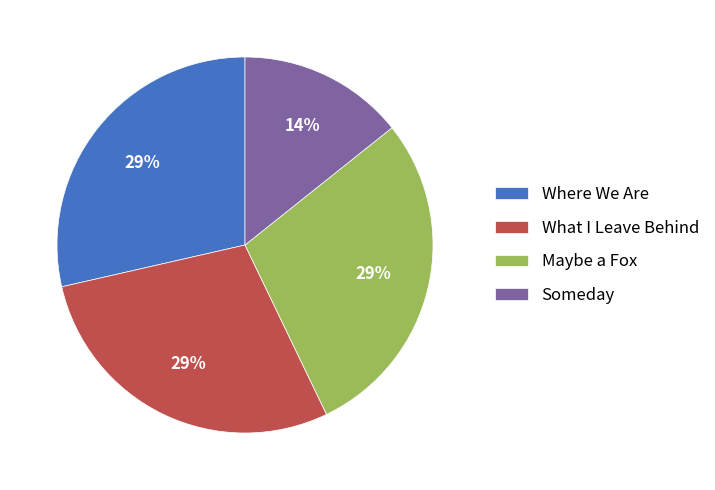

Is there a majority slice in this chart?

No